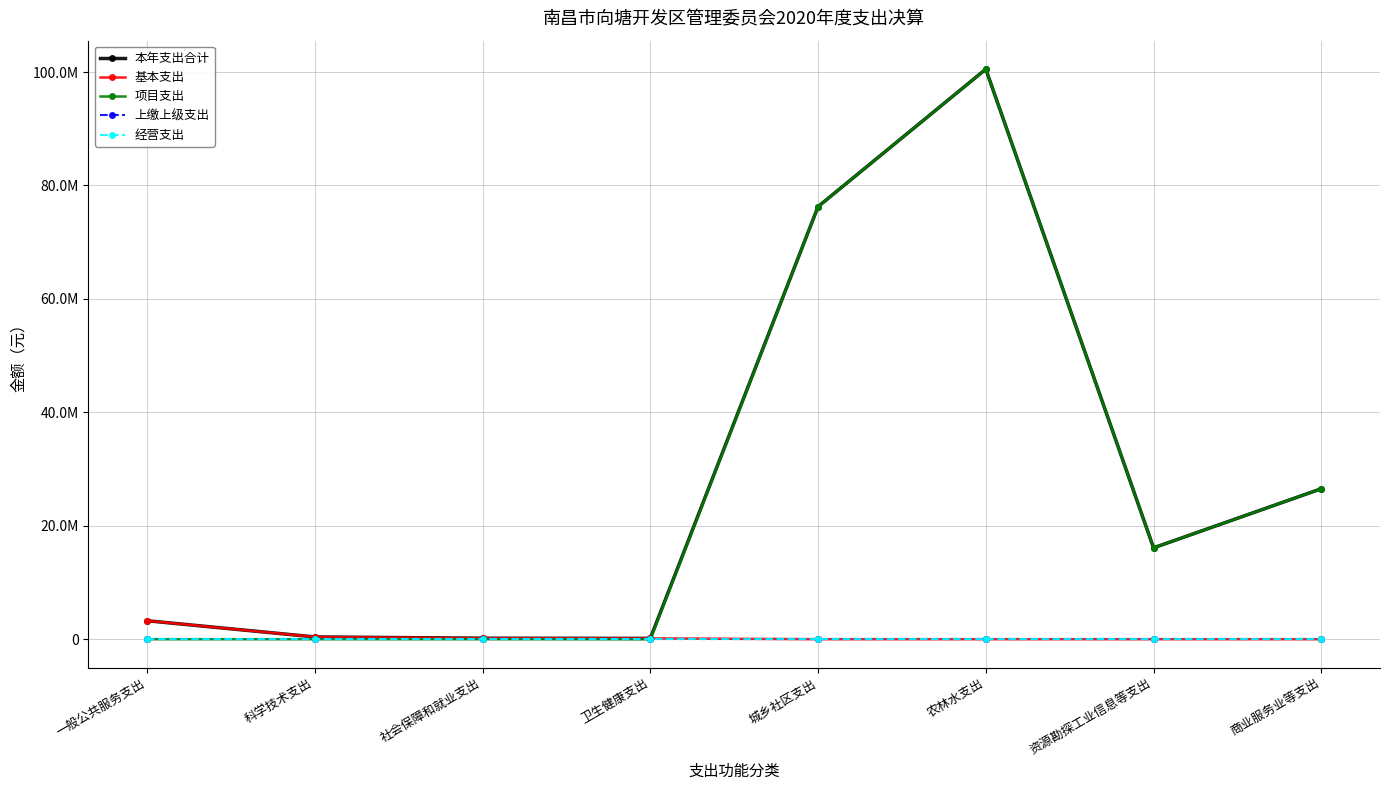

Reading right to left, extract all data points from this chart.

本年支出合计: 商业服务业等支出=26531351.9	资源勘探工业信息等支出=16110600.0	农林水支出=100508385.0	城乡社区支出=76275008.0	卫生健康支出=143200.0	社会保障和就业支出=174800.0	科学技术支出=400000.0	一般公共服务支出=3257966.0
基本支出: 商业服务业等支出=0.0	资源勘探工业信息等支出=0.0	农林水支出=0.0	城乡社区支出=0.0	卫生健康支出=143200.0	社会保障和就业支出=174800.0	科学技术支出=400000.0	一般公共服务支出=3257966.0
项目支出: 商业服务业等支出=26531351.9	资源勘探工业信息等支出=16110600.0	农林水支出=100508385.0	城乡社区支出=76275008.0	卫生健康支出=0.0	社会保障和就业支出=0.0	科学技术支出=0.0	一般公共服务支出=0.0
上缴上级支出: 商业服务业等支出=0.0	资源勘探工业信息等支出=0.0	农林水支出=0.0	城乡社区支出=0.0	卫生健康支出=0.0	社会保障和就业支出=0.0	科学技术支出=0.0	一般公共服务支出=0.0
经营支出: 商业服务业等支出=0.0	资源勘探工业信息等支出=0.0	农林水支出=0.0	城乡社区支出=0.0	卫生健康支出=0.0	社会保障和就业支出=0.0	科学技术支出=0.0	一般公共服务支出=0.0